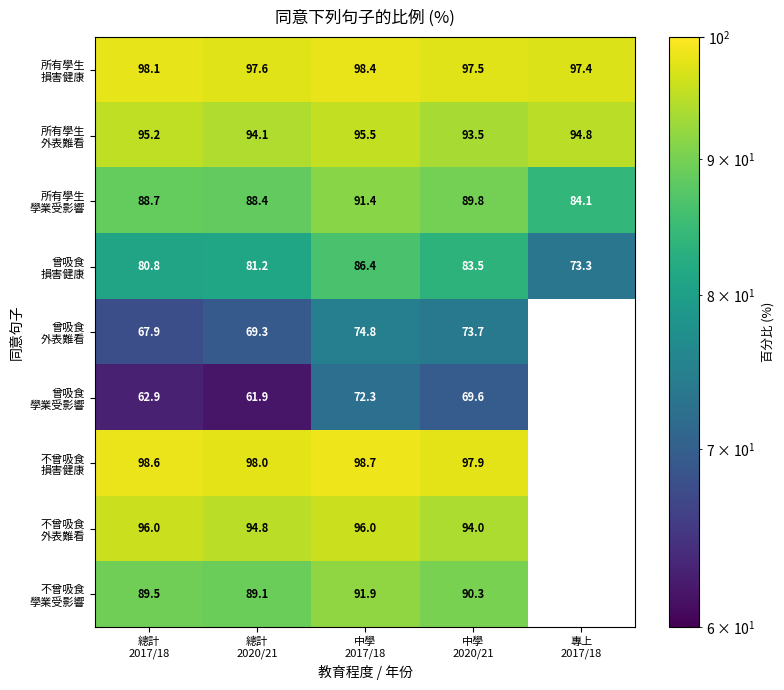

What is the sum of all 所有學生 損害健康 values?

489.0